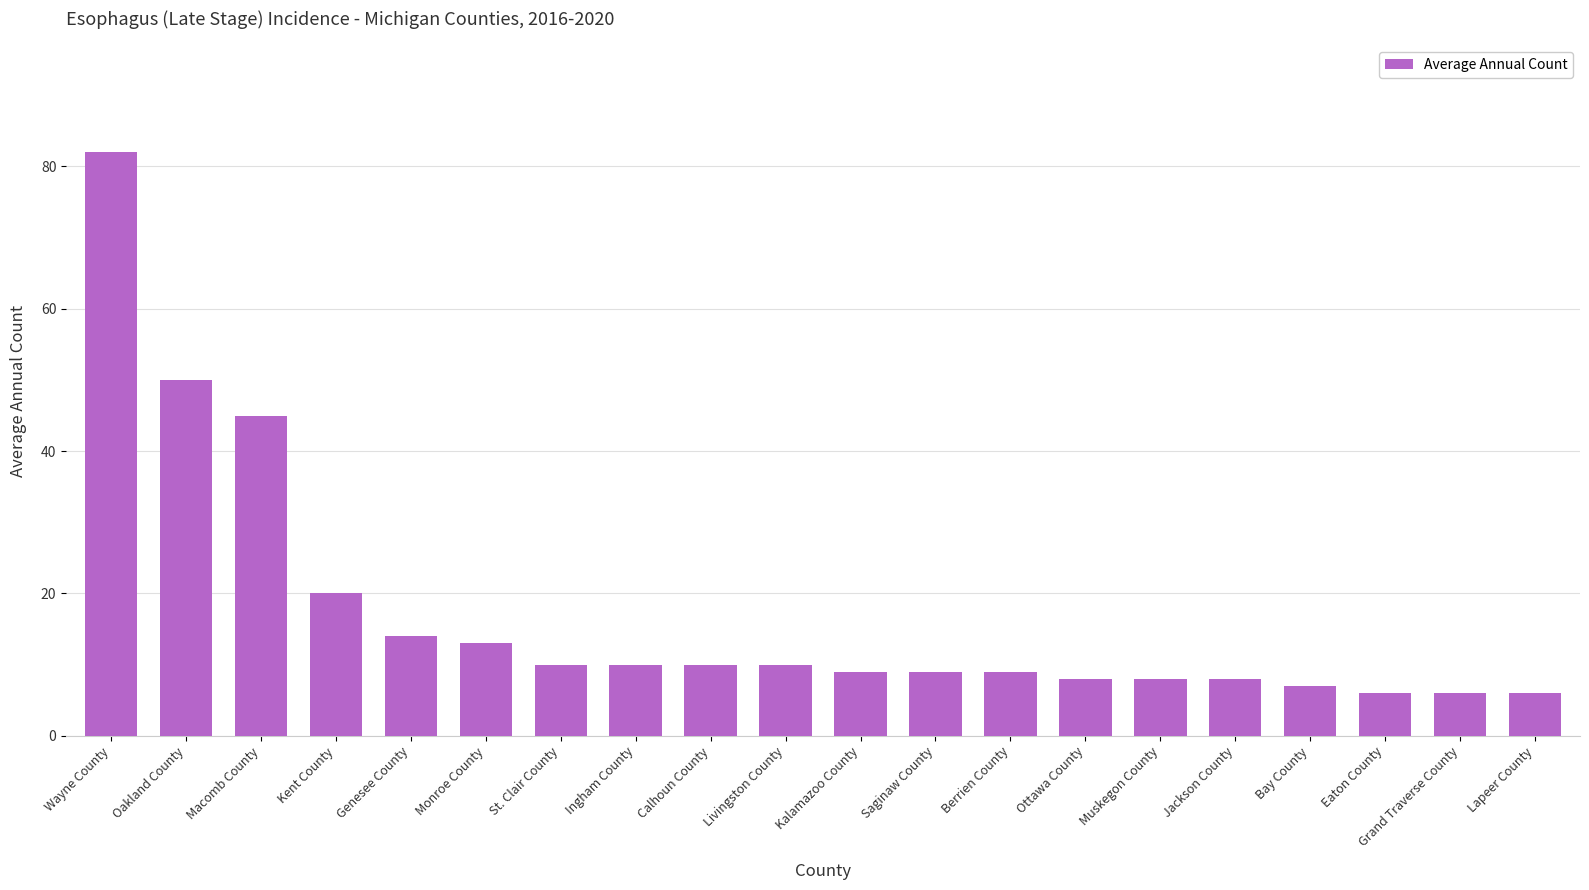

Which label corresponds to the largest value in the chart?

Wayne County